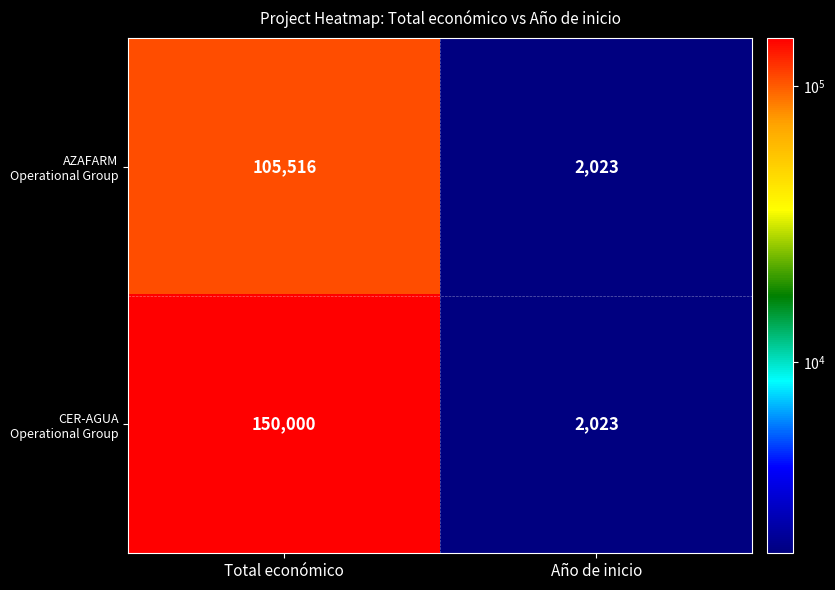

At which category is the sum across all series the highest?

Total económico